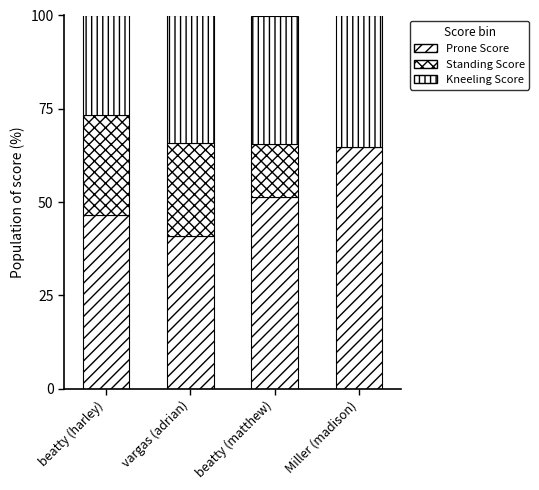

Does the chart contain stacked bars?

Yes